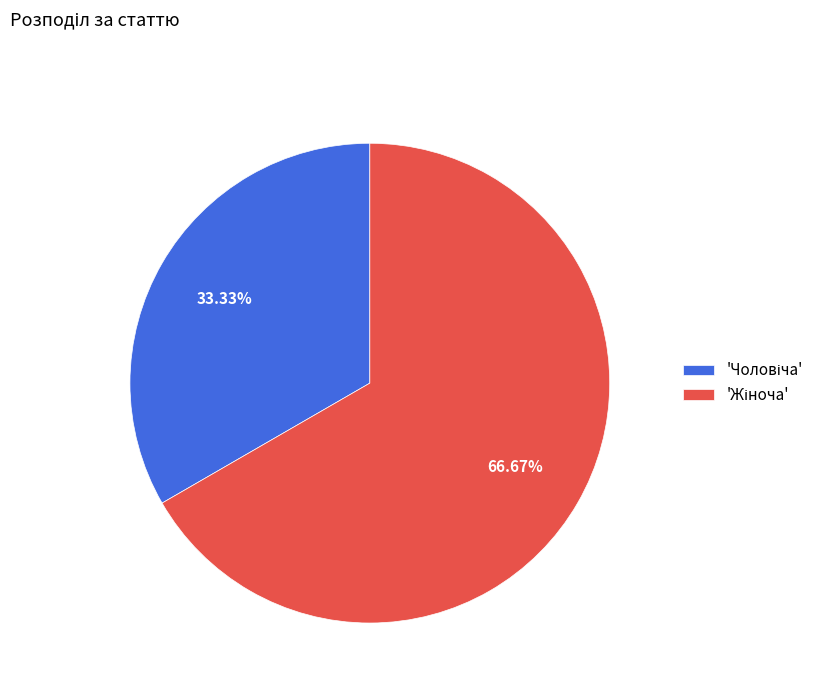

Does any single category account for the majority?

Yes